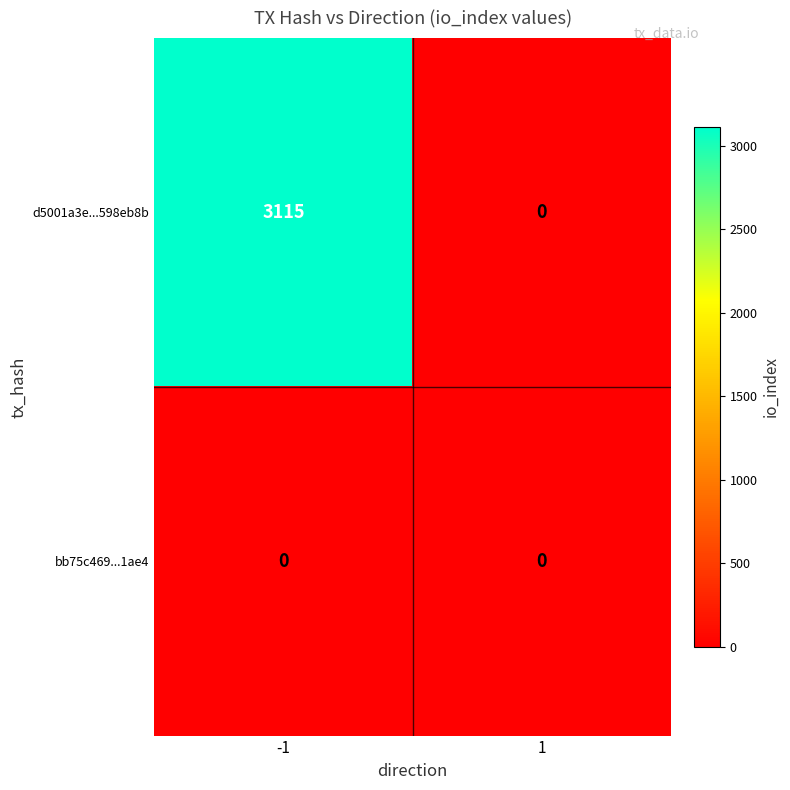

Reading right to left, transcribe all the data shown in this chart.

d5001a3e...598eb8b: 0	3115
bb75c469...1ae4: 0	0